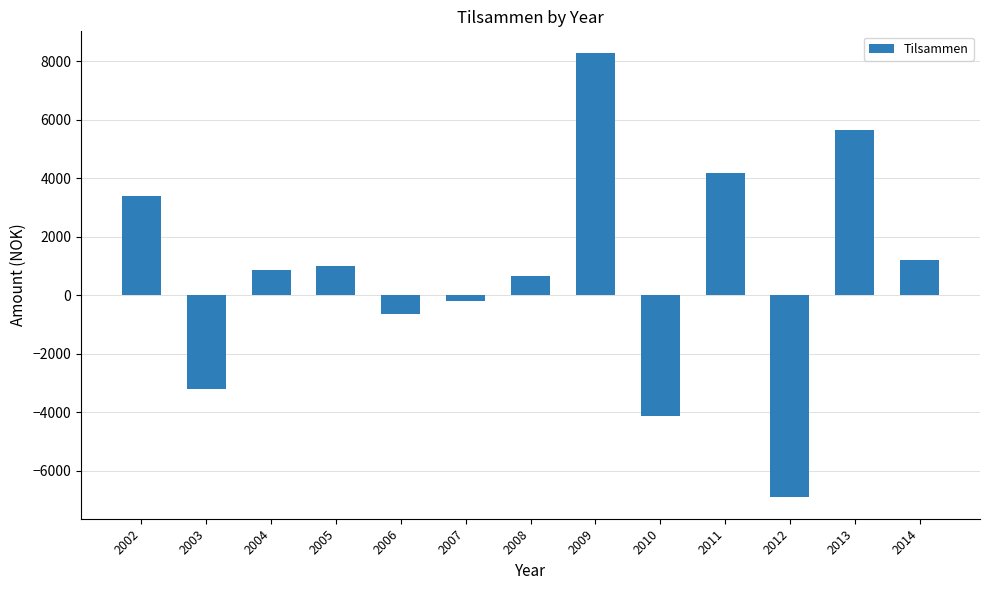

The chart shows a value of -4152.0 at 2010. True or false?

True